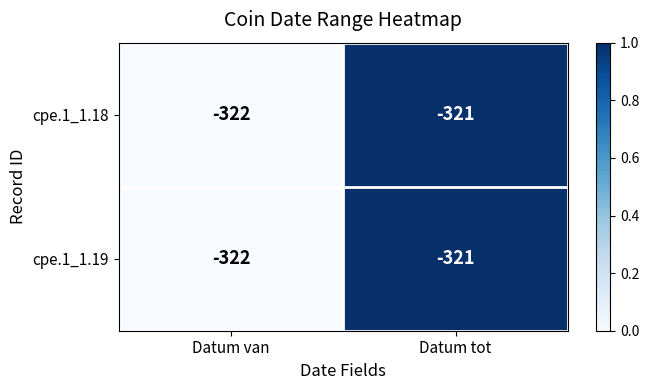

At which category is the sum across all series the highest?

Datum tot